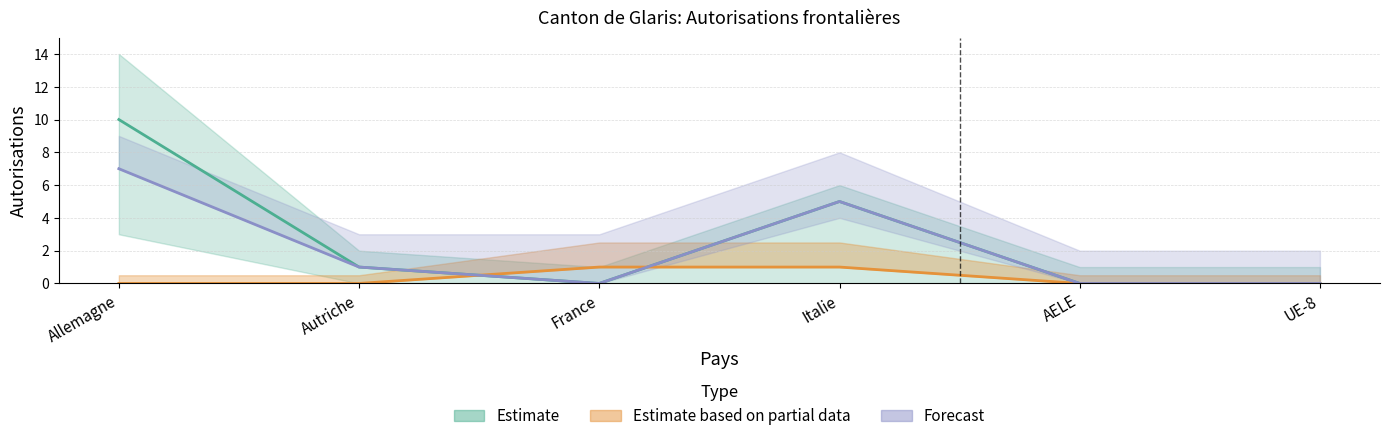

Is it true that Autorisations initiales Hommes equals 11 at Allemagne?

False